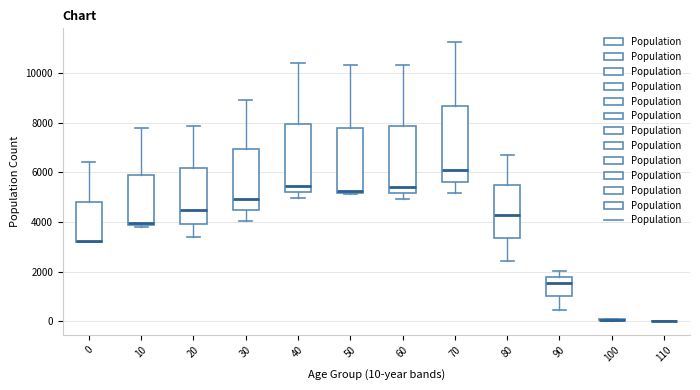

Reading left to right, transcribe this box plot: for each box, give where its median line is, the range the box spans, and where its two whiskers end, as read against the y-axis. The values are not printed on the chart, so give them approximately, as read against the axis.

0: median 3200 (drawn on the box's lower edge), box 3200 to 4800, whiskers 3200 to 6400
10: median 4000, box 3800 to 5800, whiskers 3800 (just below the box's lower edge) to 7800
20: median 4400, box 4000 to 6200, whiskers 3400 to 7800
30: median 5000, box 4400 to 7000, whiskers 4000 to 9000
40: median 5400, box 5200 to 8000, whiskers 5000 to 10400
50: median 5200, box 5200 to 7800, whiskers 5200 to 10400
60: median 5400, box 5200 to 7800, whiskers 5000 to 10400
70: median 6000, box 5600 to 8600, whiskers 5200 to 11200
80: median 4200, box 3400 to 5400, whiskers 2400 to 6800
90: median 1600, box 1000 to 1800, whiskers 400 to 2000
100: box collapsed to a line at 0, whiskers 0 to 0
110: box collapsed to a line at 0, whiskers 0 to 0